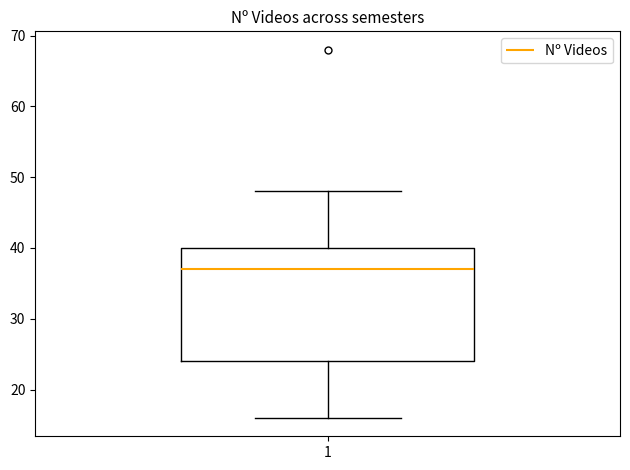

Transcribe this box plot: give where the median line is, the range the box spans, and where the two whiskers end, as read against the y-axis. The values are not printed on the chart, so give them approximately, as read against the axis.

median 37, box 24 to 40, whiskers 16 to 48